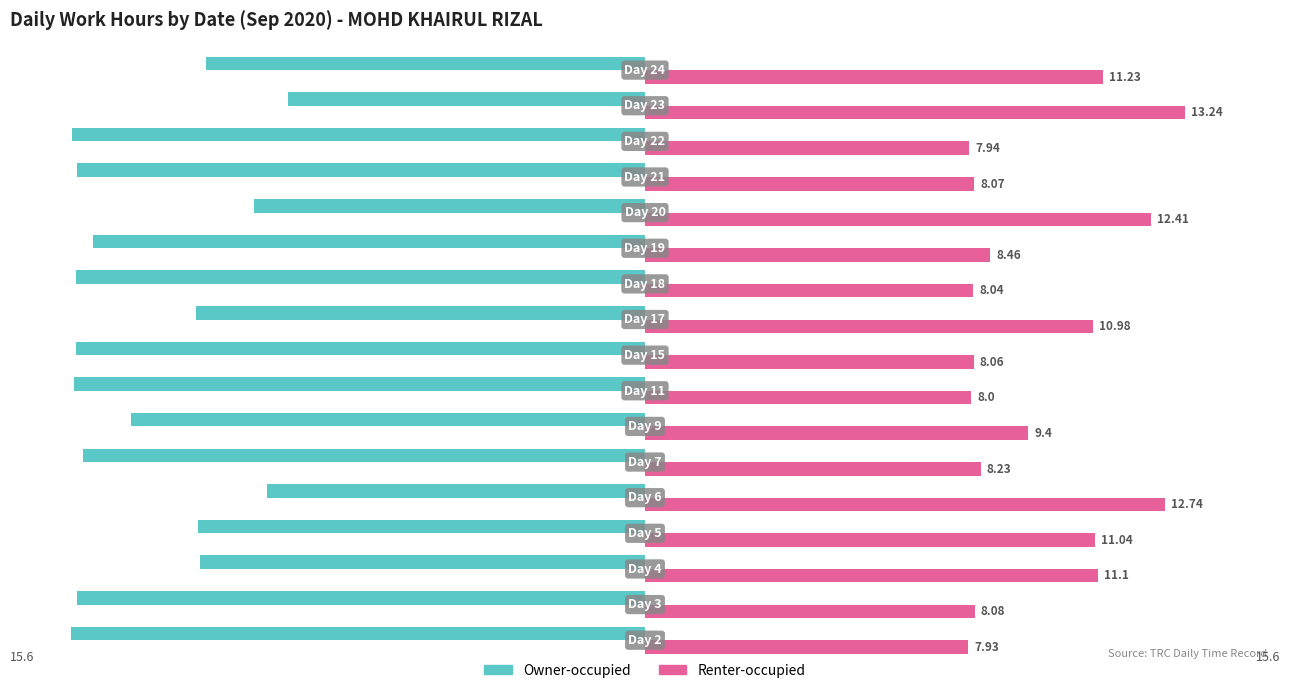

List the series in order of their peak value, highest first.

Renter-occupied, Owner-occupied